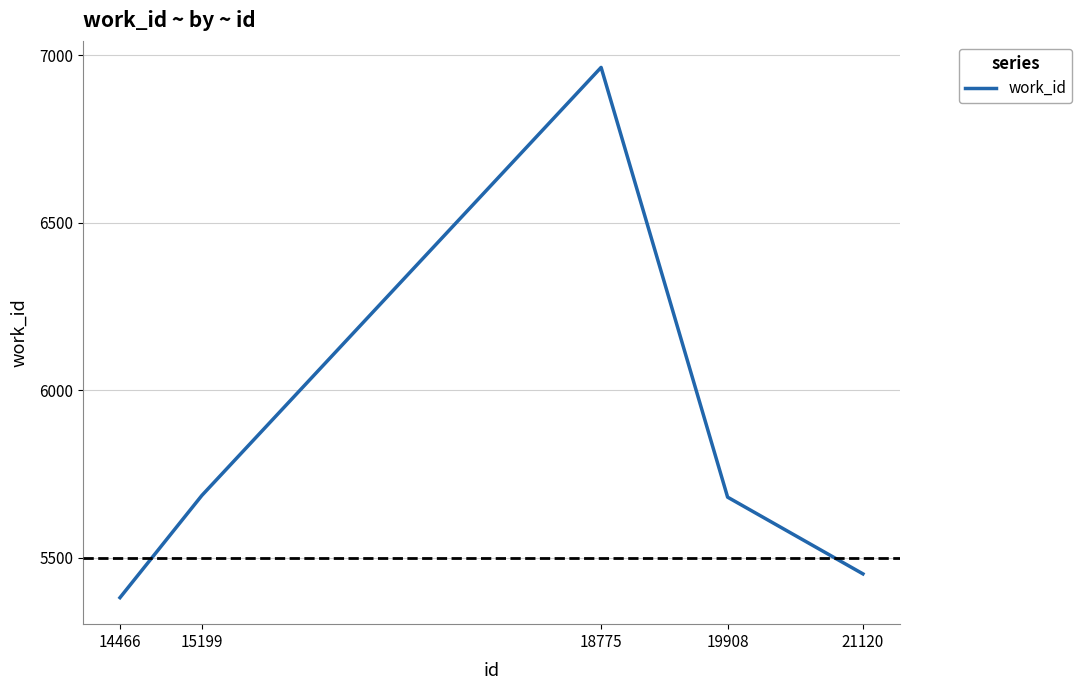

True or false: the data shows 10990 at 18775.

False